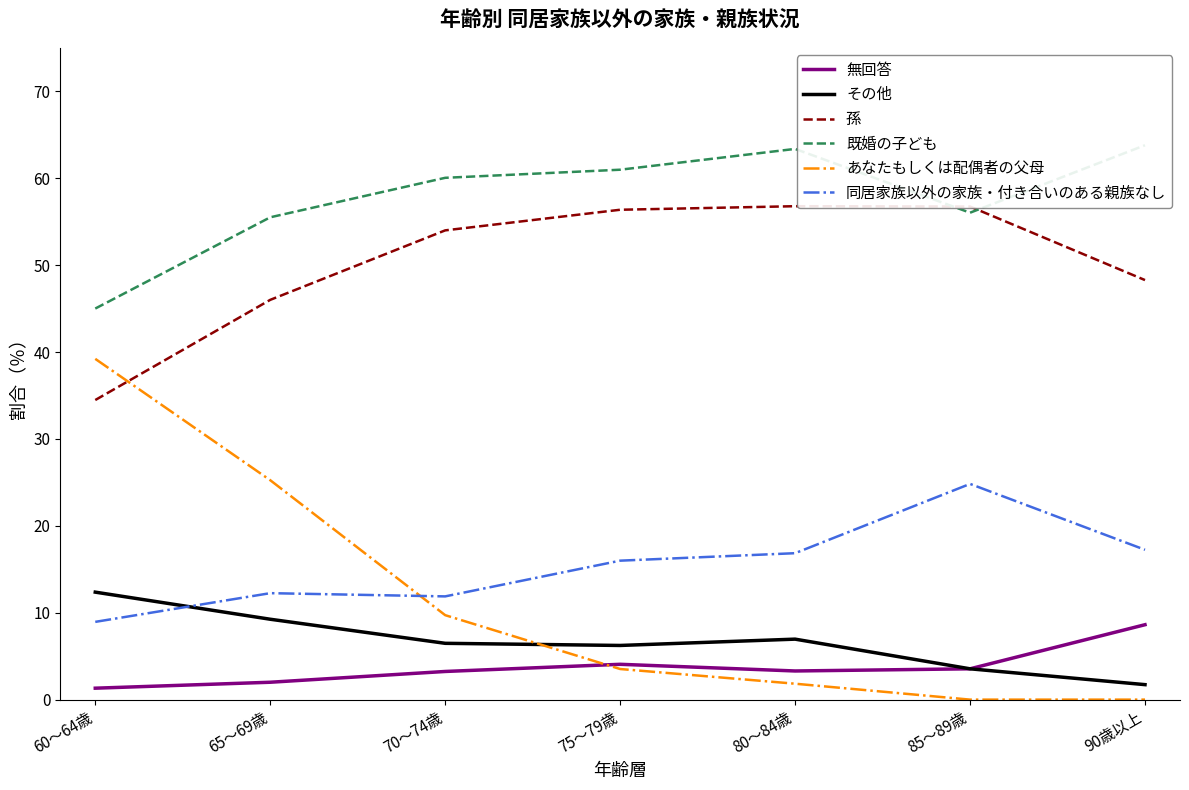

Is it true that あなたもしくは配偶者の父母 equals 3.5 at 75～79歳?

True